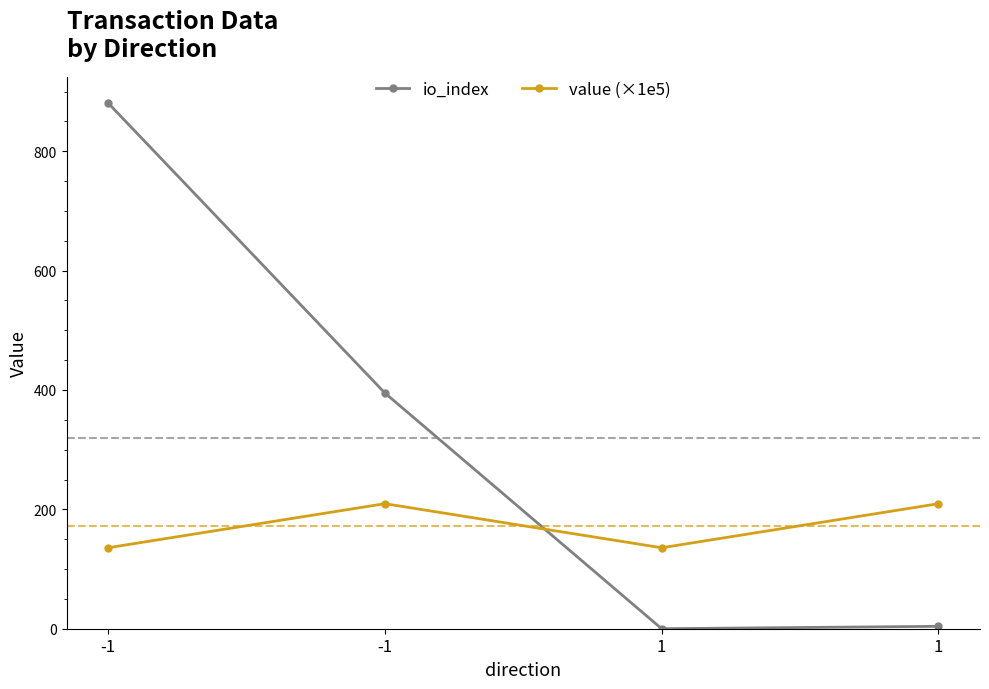

How many categories are shown in the chart?

4